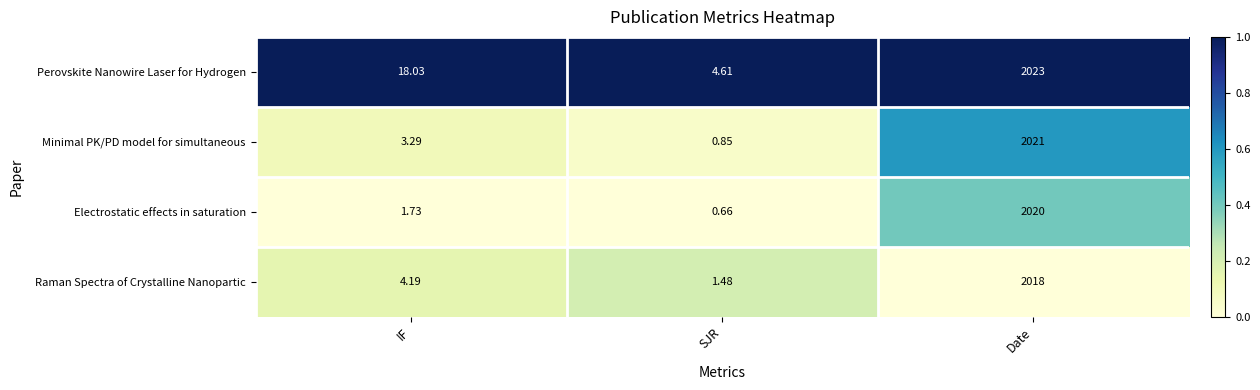

At which category does the chart reach its peak across all series?

IF